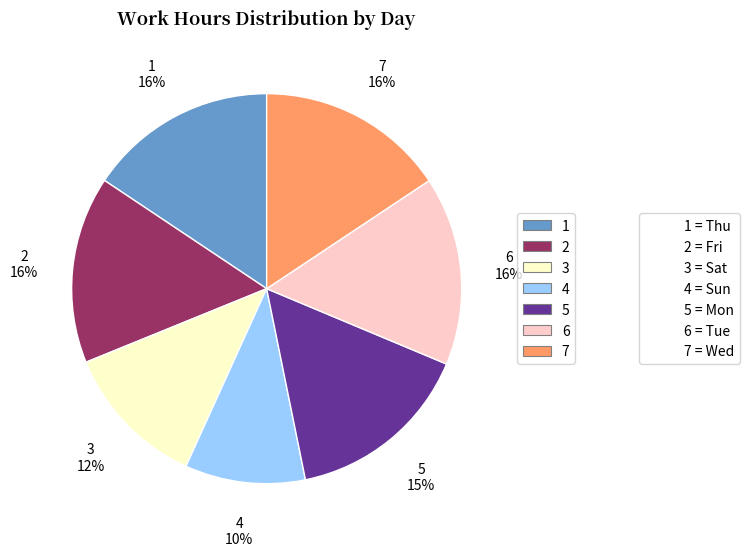

Is there a majority slice in this chart?

No